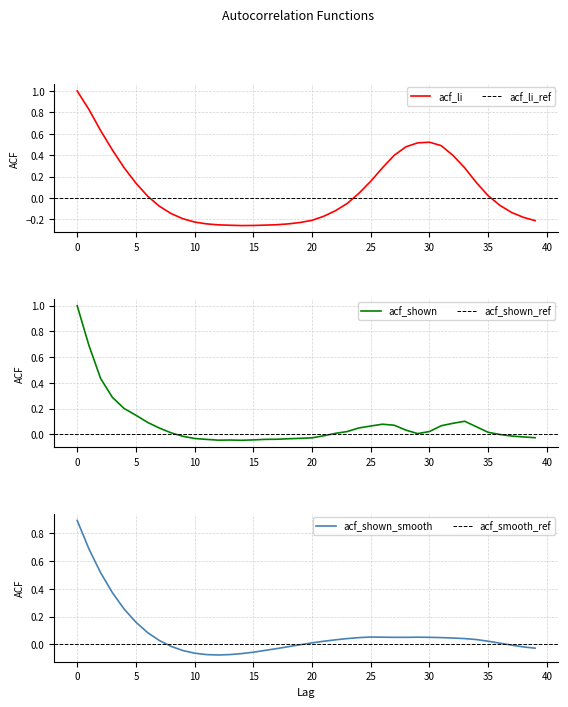

Reading right to left, list all the values displayed in this chart.

acf_li: -0.2	-0.2	-0.1	-0.1	0.0	0.1	0.3	0.4	0.5	0.5	0.5	0.5	0.4	0.3	0.2	0.0	-0.1	-0.1	-0.2	-0.2	-0.2	-0.2	-0.2	-0.3	-0.3	-0.3	-0.3	-0.3	-0.2	-0.2	-0.2	-0.1	-0.1	0.0	0.1	0.3	0.4	0.6	0.8	1.0
acf_shown: -0.0	-0.0	-0.0	-0.0	0.0	0.1	0.1	0.1	0.1	0.0	0.0	0.0	0.1	0.1	0.1	0.0	0.0	0.0	-0.0	-0.0	-0.0	-0.0	-0.0	-0.0	-0.0	-0.0	-0.0	-0.0	-0.0	-0.0	-0.0	0.0	0.0	0.1	0.1	0.2	0.3	0.4	0.7	1.0
acf_shown_smooth: -0.0	-0.0	-0.0	0.0	0.0	0.0	0.0	0.0	0.0	0.1	0.1	0.1	0.1	0.1	0.1	0.0	0.0	0.0	0.0	0.0	-0.0	-0.0	-0.0	-0.0	-0.1	-0.1	-0.1	-0.1	-0.1	-0.1	-0.0	-0.0	0.0	0.1	0.2	0.3	0.4	0.5	0.7	0.9